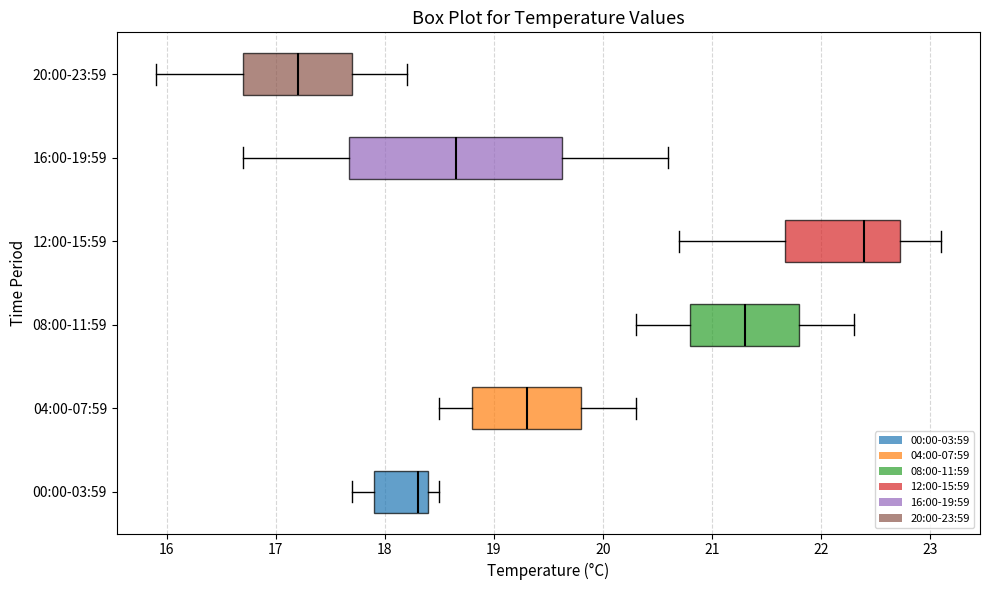

Where is the right edge of the box for 00:00-03:59 on the x-axis? The values are not printed on the chart, so give them approximately, as read against the axis.

18.4